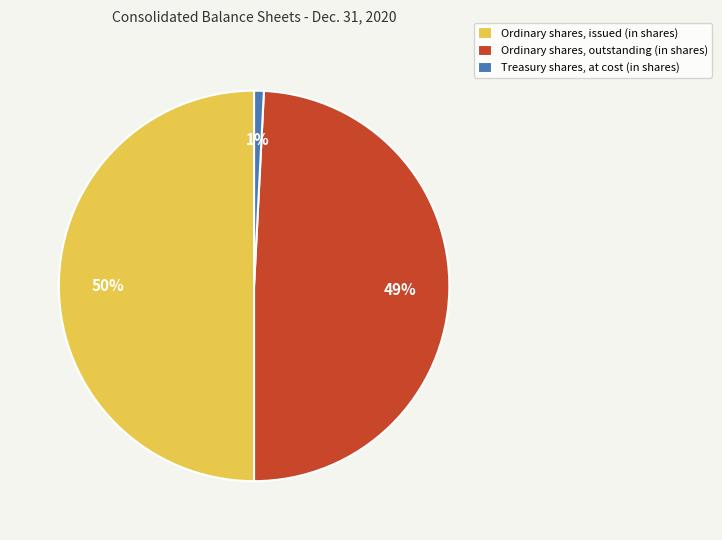

The Ordinary shares, issued (in shares) slice represents 50% of the pie. True or false?

True